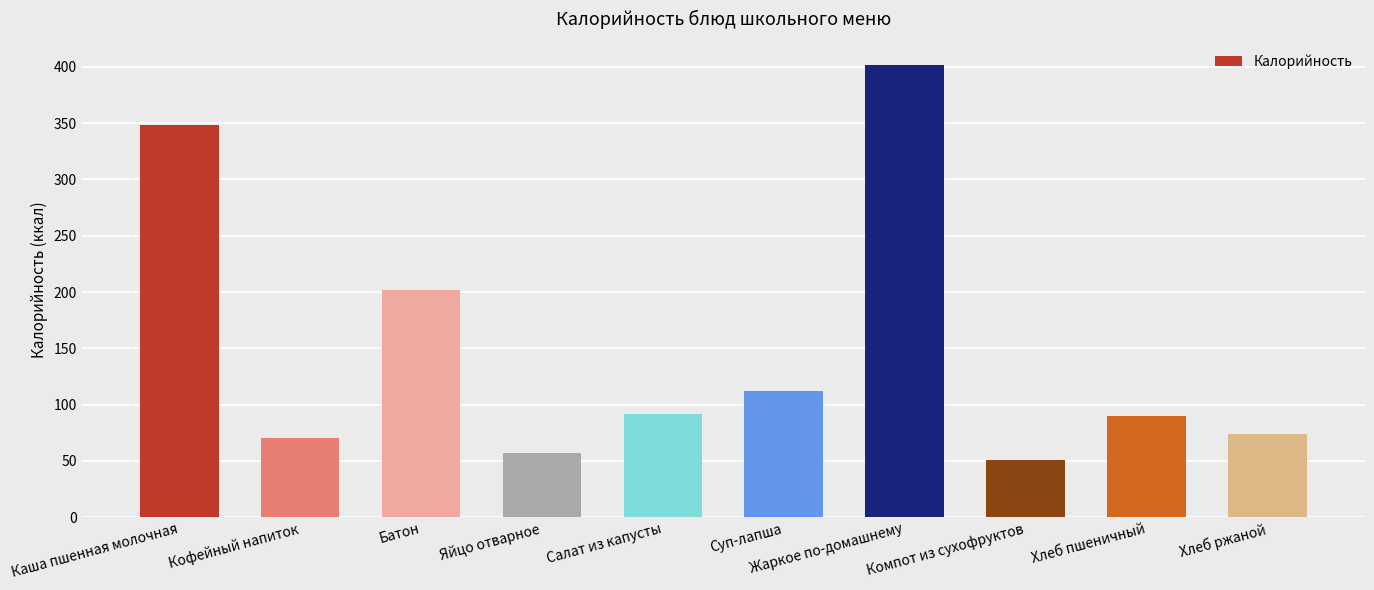

What is the greatest value displayed?

402